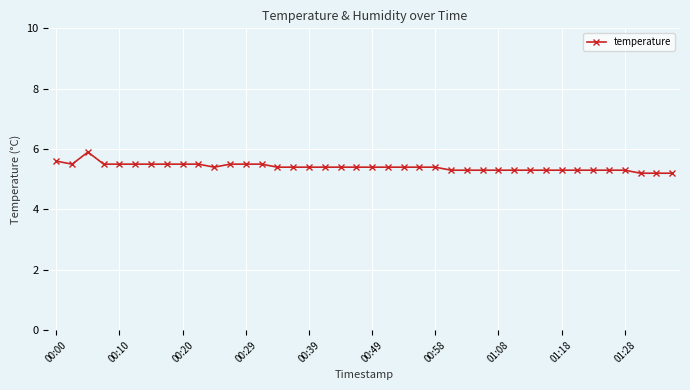

What is the average value?

5.4